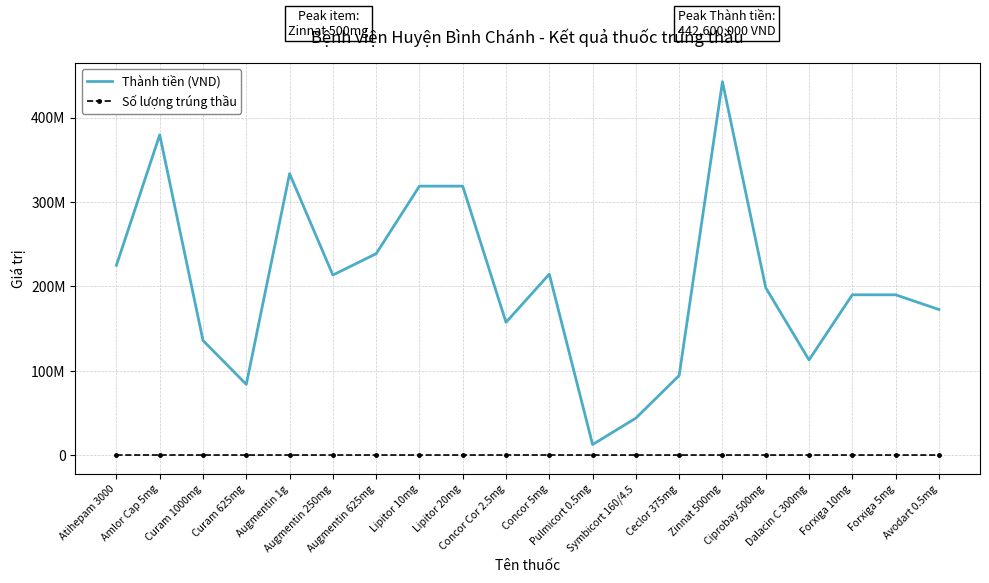

True or false: Số lượng trúng thầu and Thành tiền (VND) intersect in this chart.

False